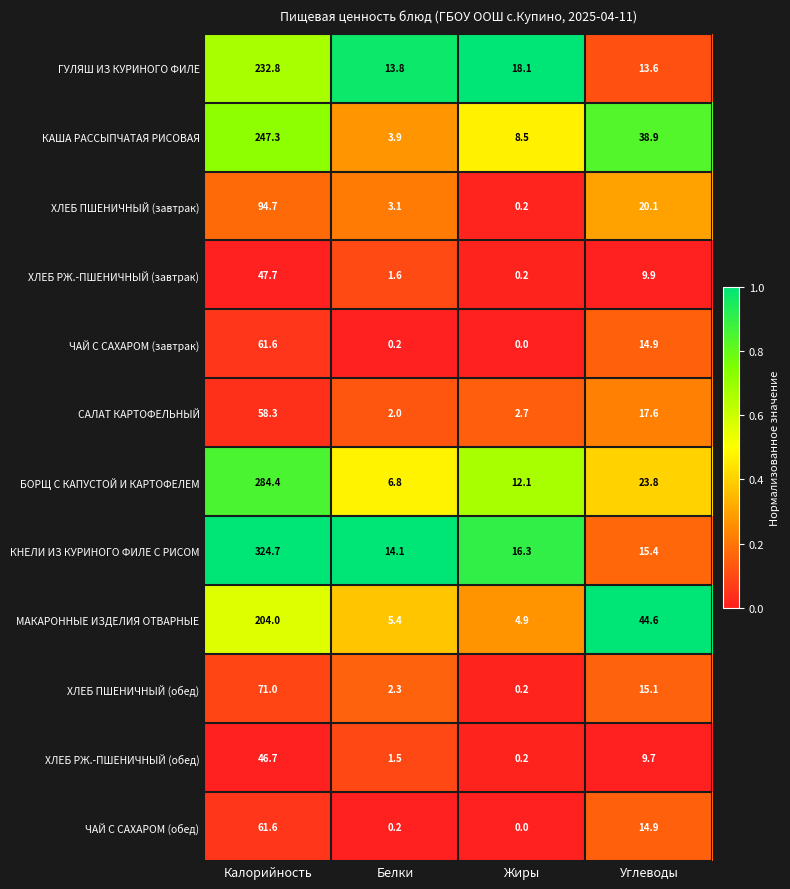

What is the difference between the maximum and minimum values in the ЧАЙ С САХАРОМ (завтрак) series?

61.6